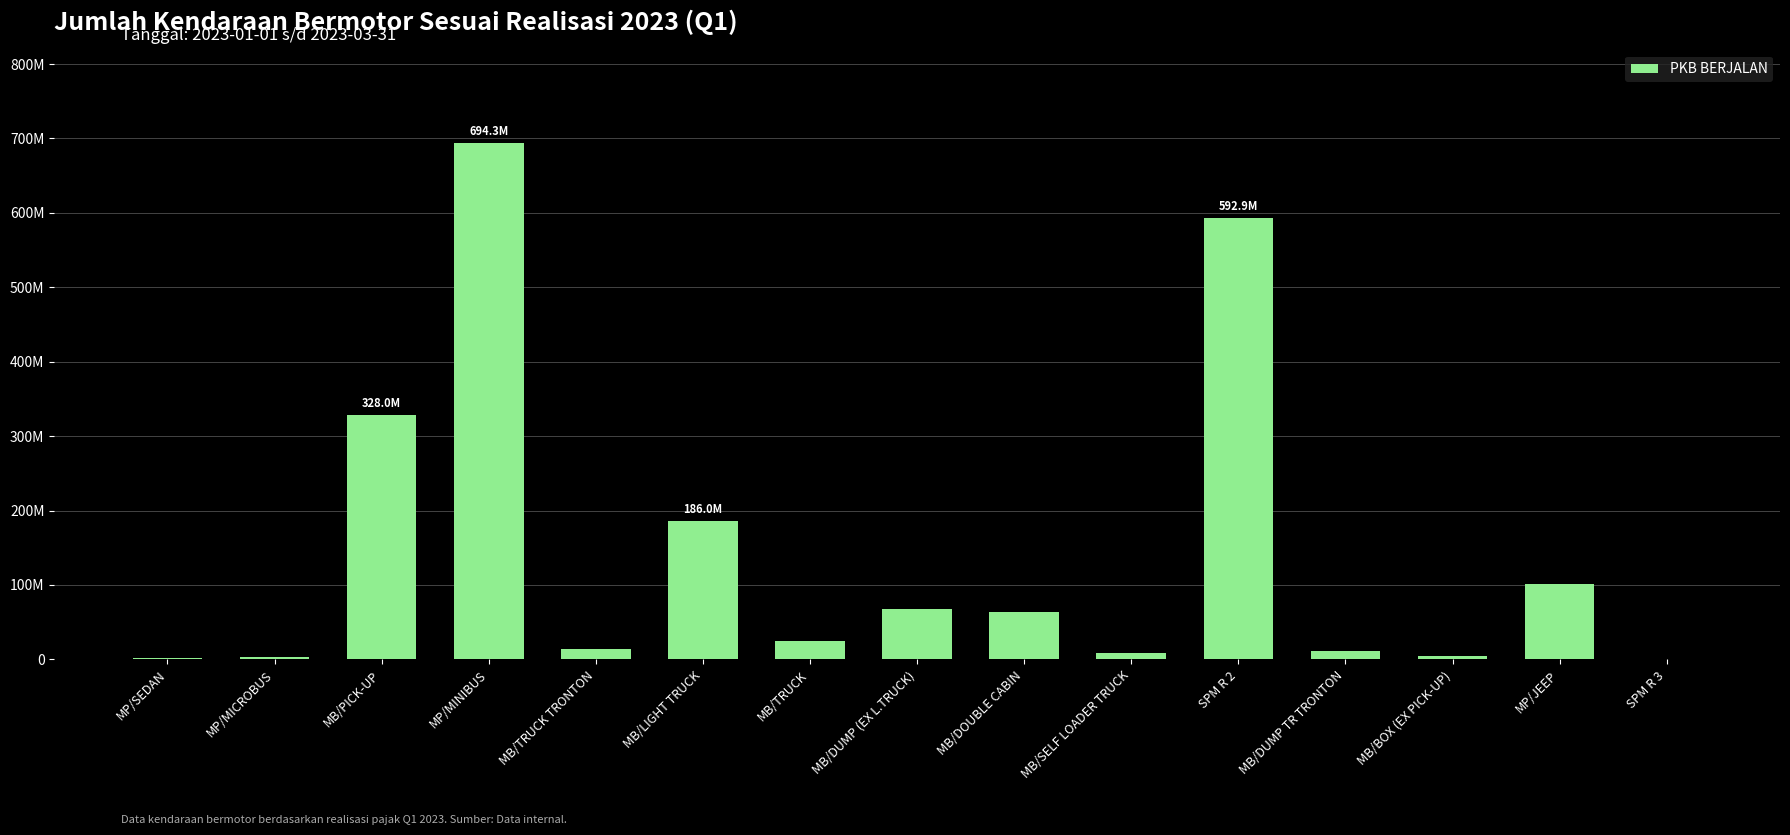

List the labels in order of value, smallest first.

SPM R 3, MP/SEDAN, MP/MICROBUS, MB/BOX (EX PICK-UP), MB/SELF LOADER TRUCK, MB/DUMP TR TRONTON, MB/TRUCK TRONTON, MB/TRUCK, MB/DOUBLE CABIN, MB/DUMP (EX L.TRUCK), MP/JEEP, MB/LIGHT TRUCK, MB/PICK-UP, SPM R 2, MP/MINIBUS